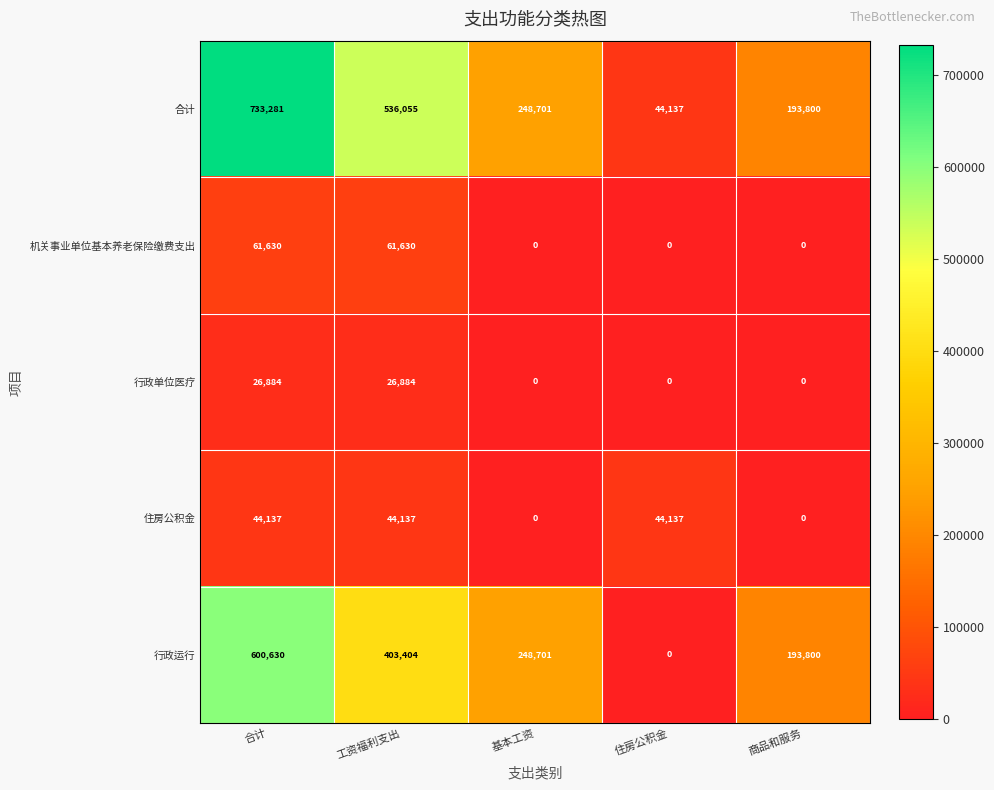

True or false: 行政单位医疗 has a value of 35374 at 工资福利支出.

False